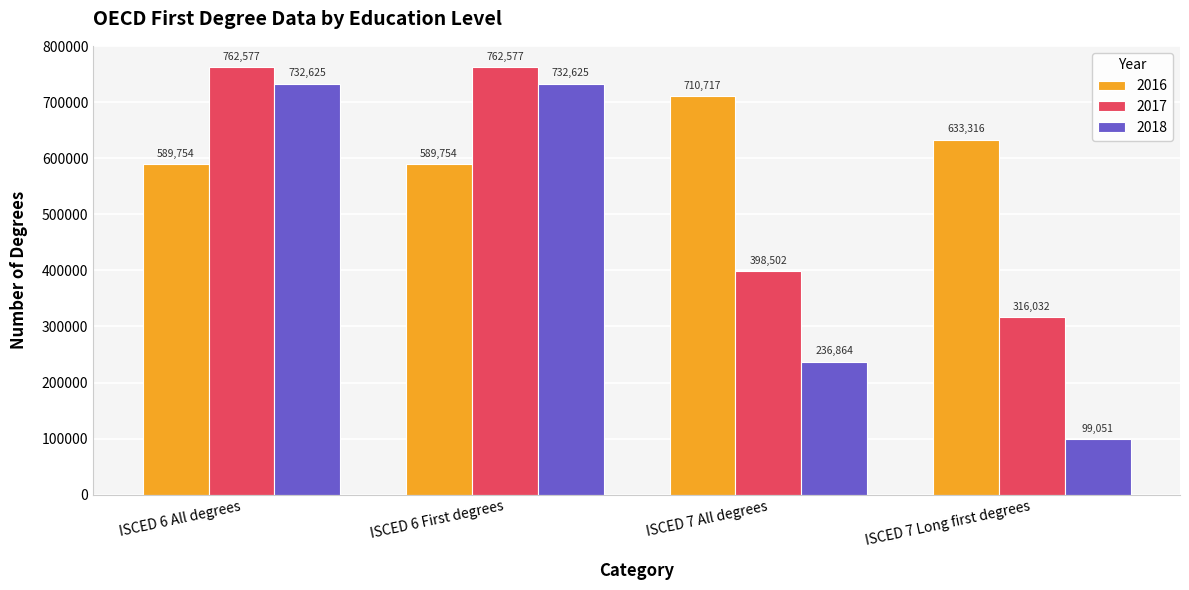

How many series are shown in this chart?

3